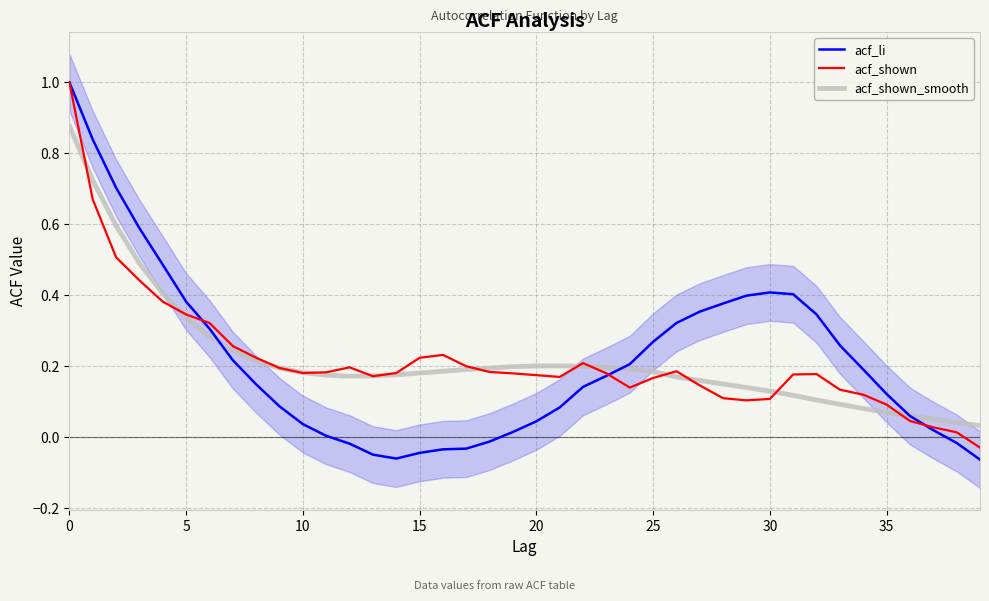

Which label corresponds to the smallest value in the chart?

39